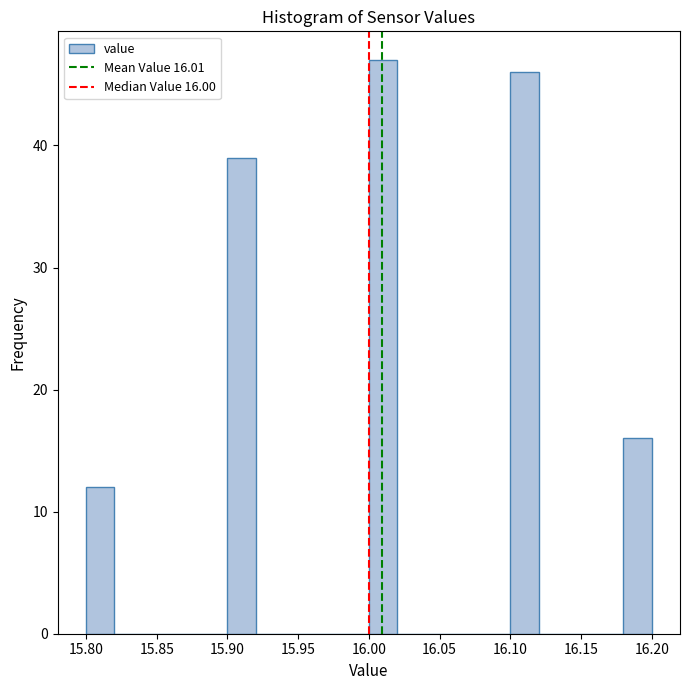

Which range on the x-axis has the tallest bar?

16.00 to 16.02